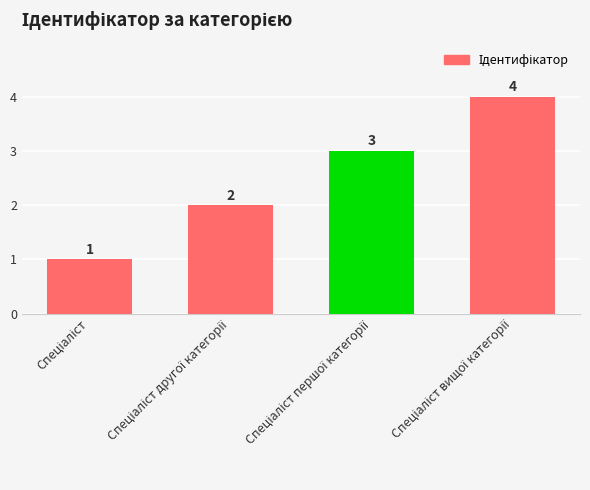

What is the value of the 3rd bar from the left?

3